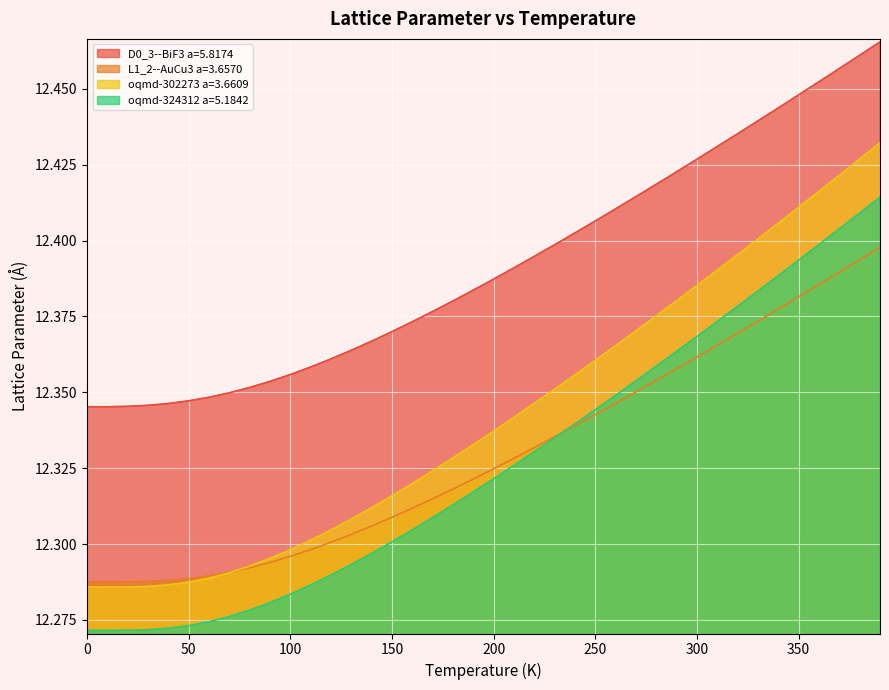

True or false: oqmd-324312 a=5.1842 and oqmd-302273 a=3.6609 cross at least once.

False